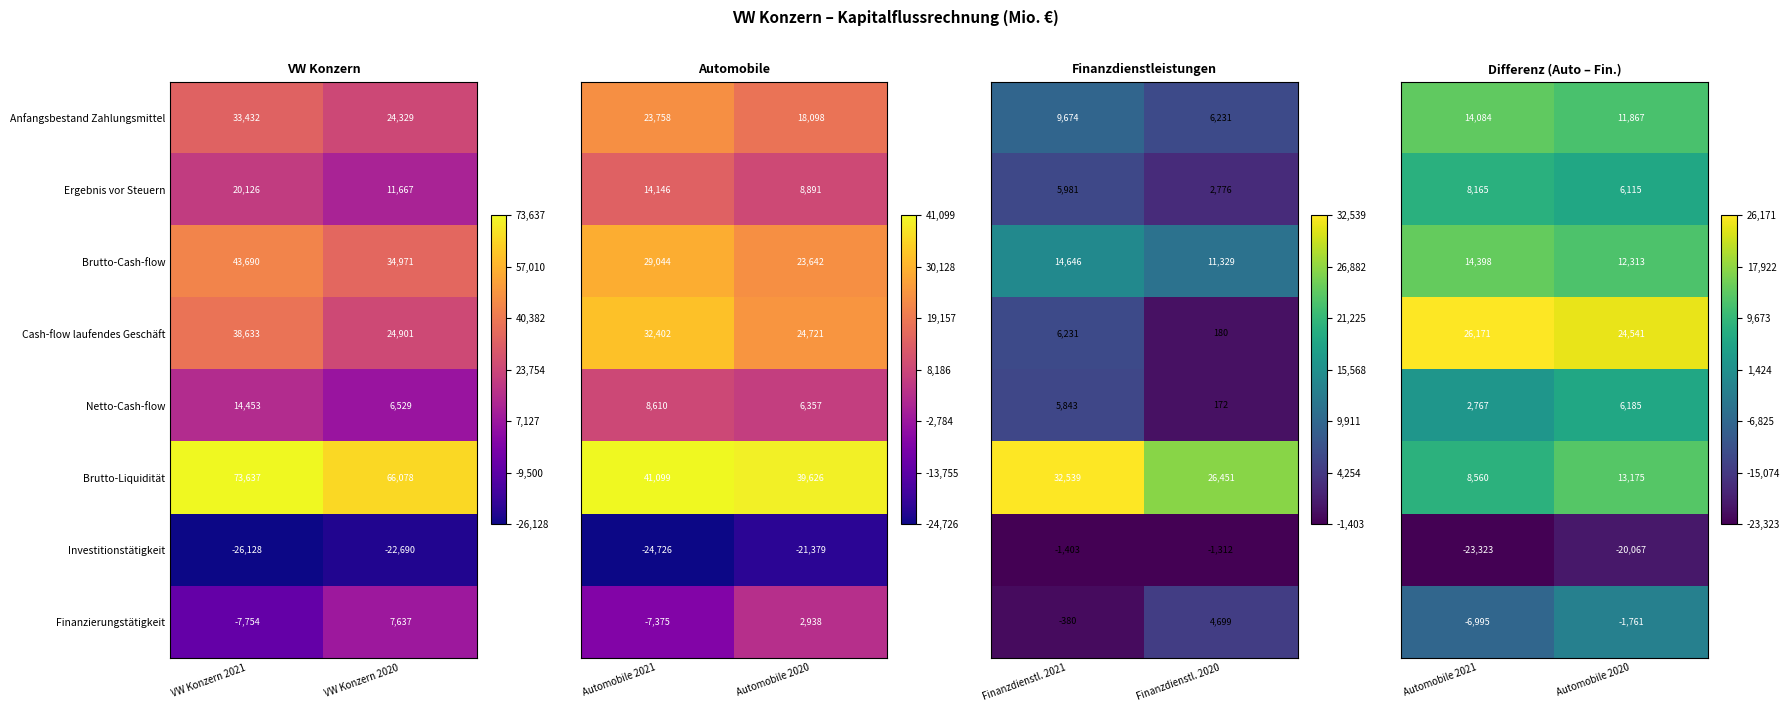

At which label does Finanzierungstätigkeit reach its minimum?

VW Konzern 2021